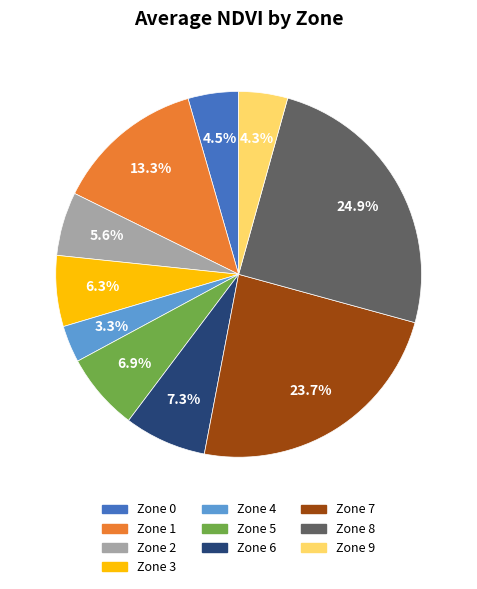

Do Zone 1 and Zone 2 together represent more than half of the pie?

No